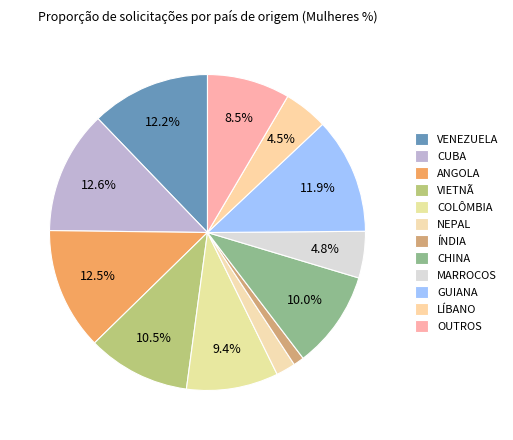

How many segments does this pie chart have?

12